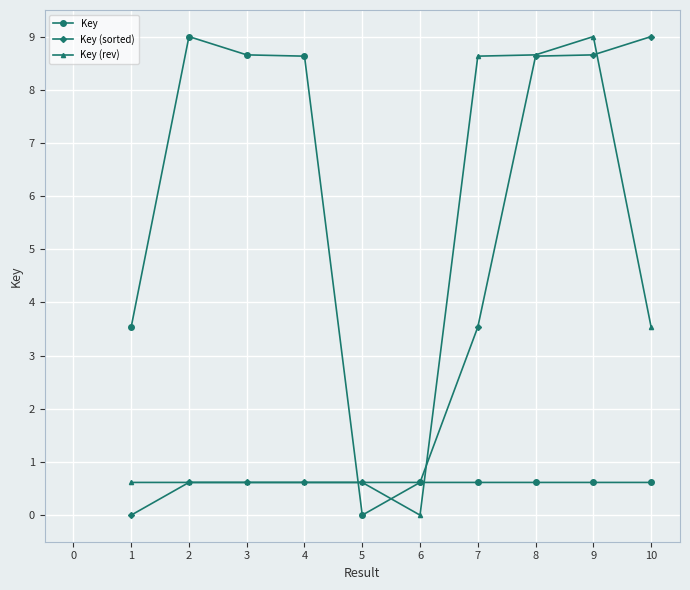

What is the difference between the Key (rev) values at 2 and 6?

0.6